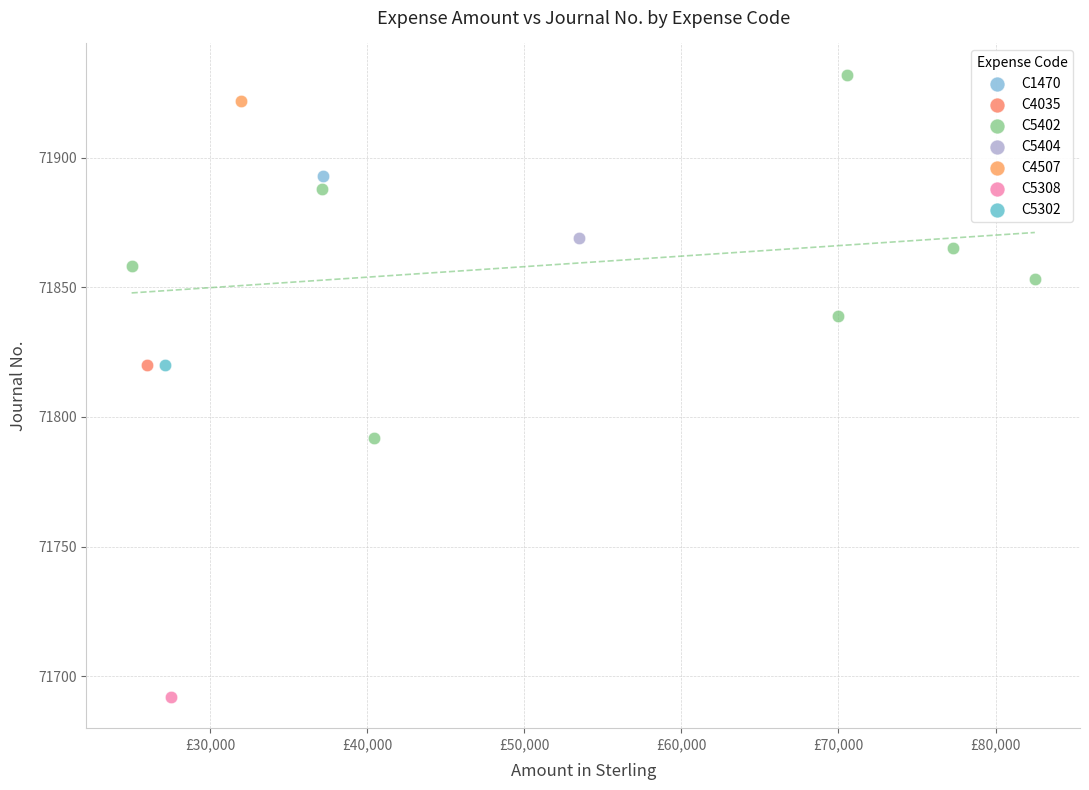

What are all the series names shown in the legend?

C1470, C4035, C5402, C5404, C4507, C5308, C5302